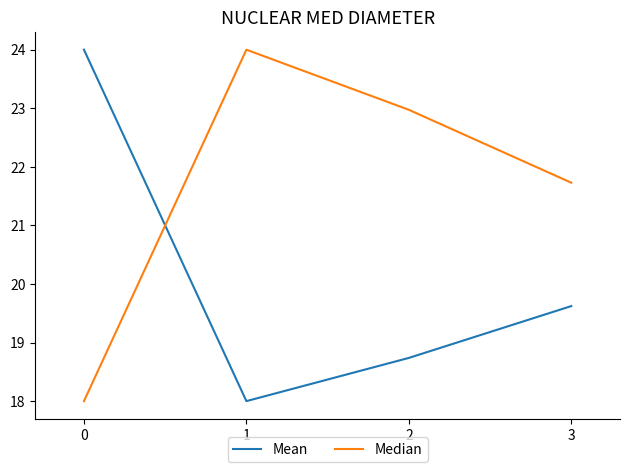

The Median series shows 23.0 at 2. True or false?

True